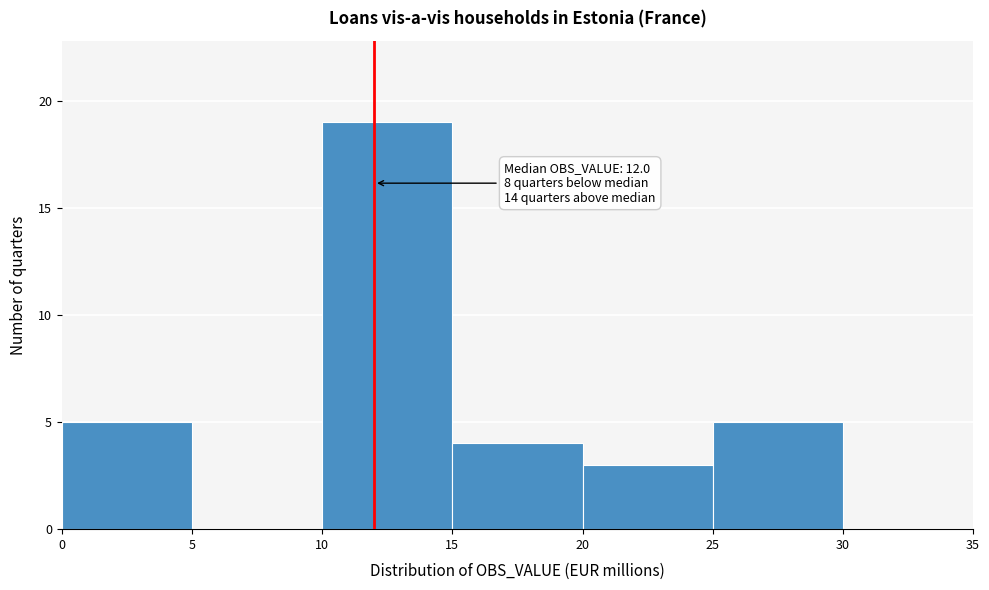

Which range on the x-axis has the tallest bar?

10 to 15